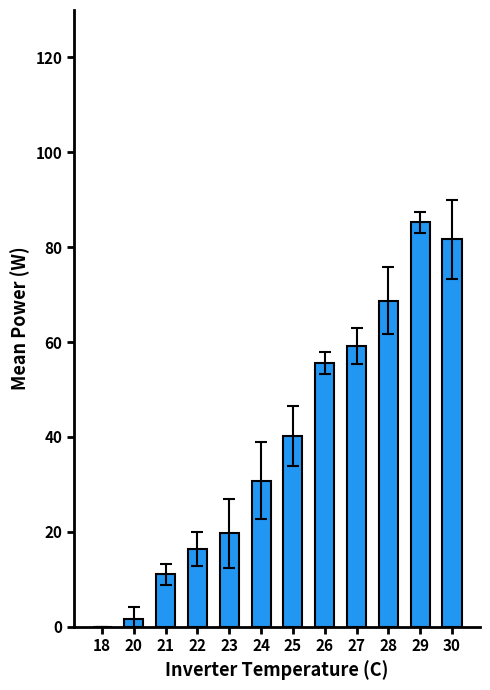

Where does the data first go above 40?

25